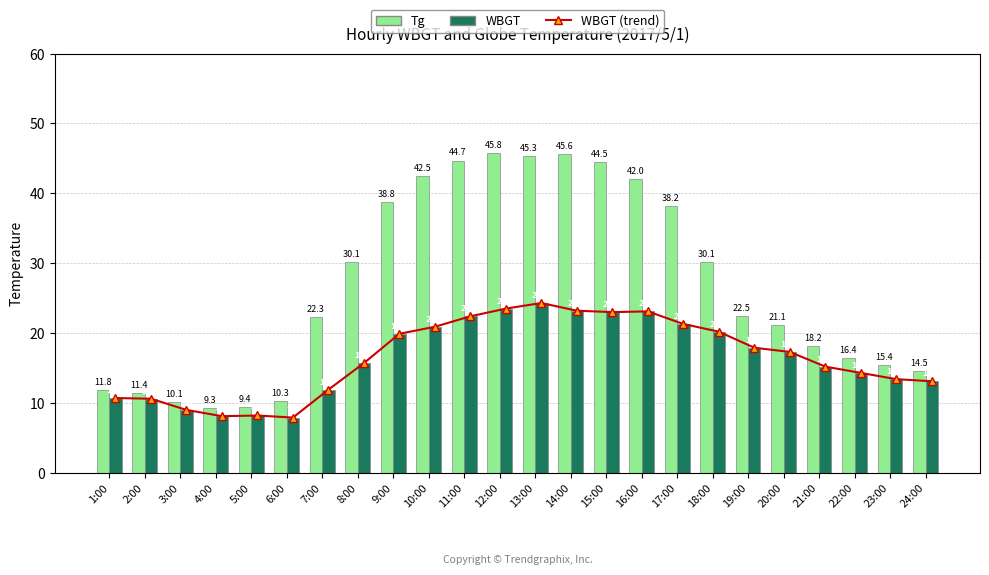

What is the sum of the WBGT values at 14:00 and 17:00?

44.5